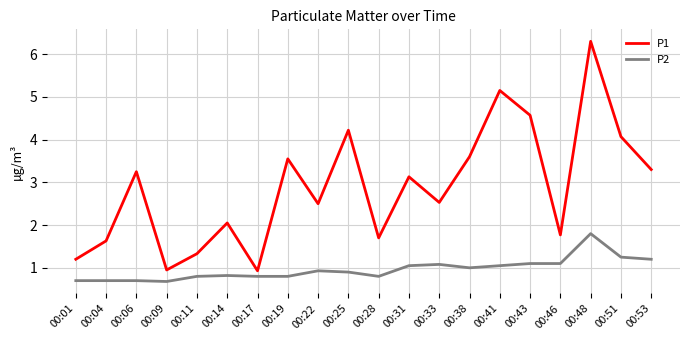

How many interior local peaks does the P1 series have?

7